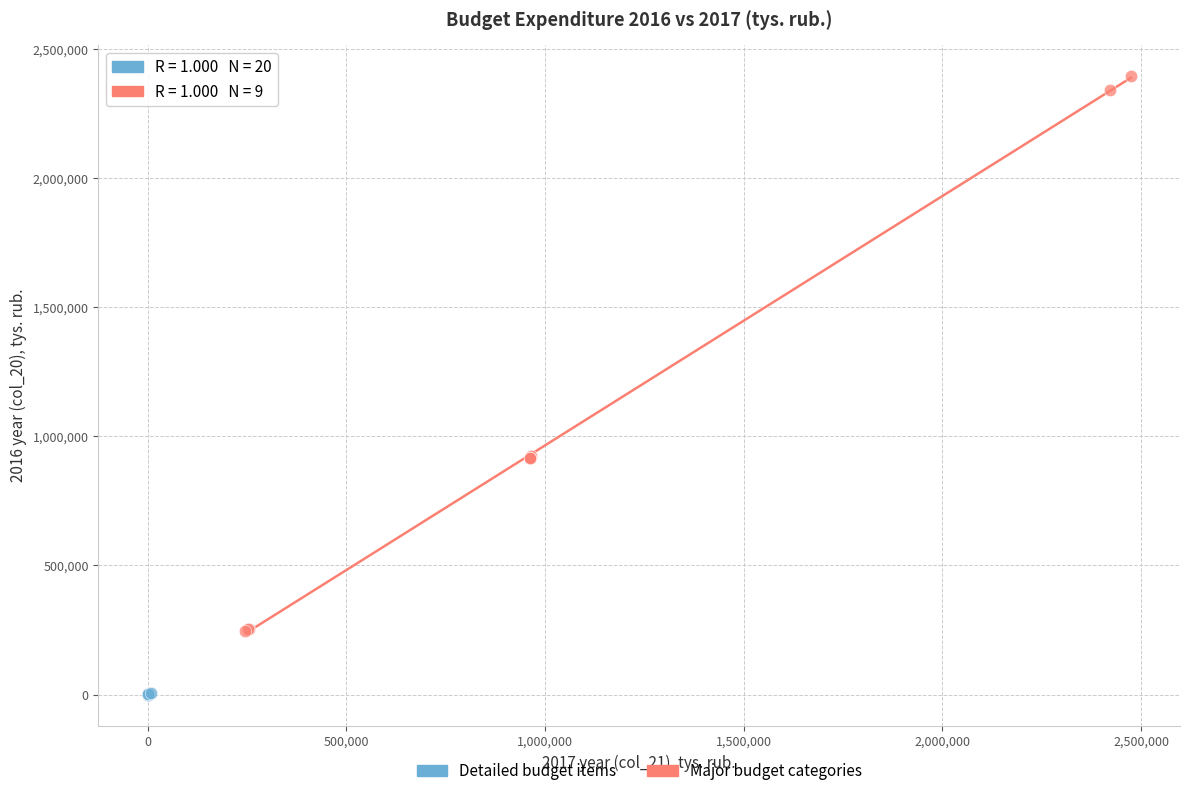

Which series contains the highest Y value?

Major budget categories